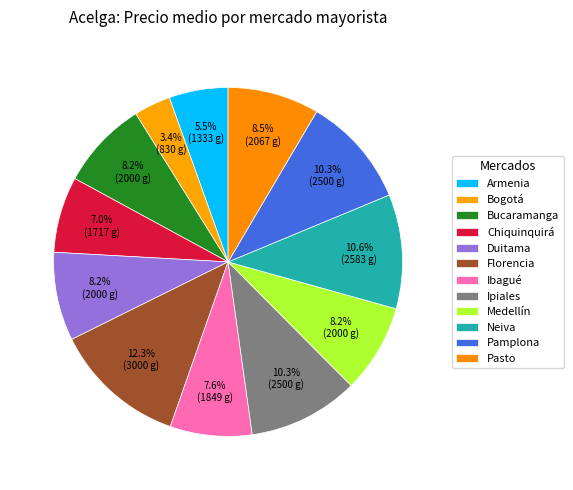

How many slices are in this pie chart?

12